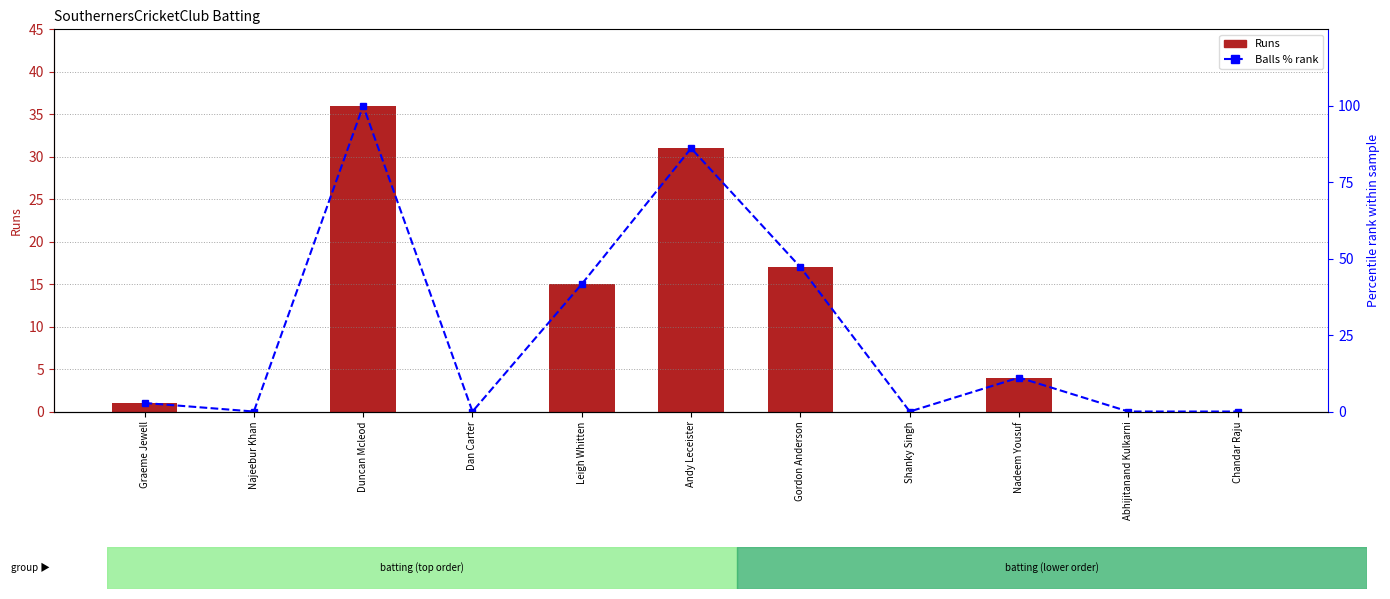

List the series in order of their peak value, lowest first.

Runs, Balls % (percentile rank)